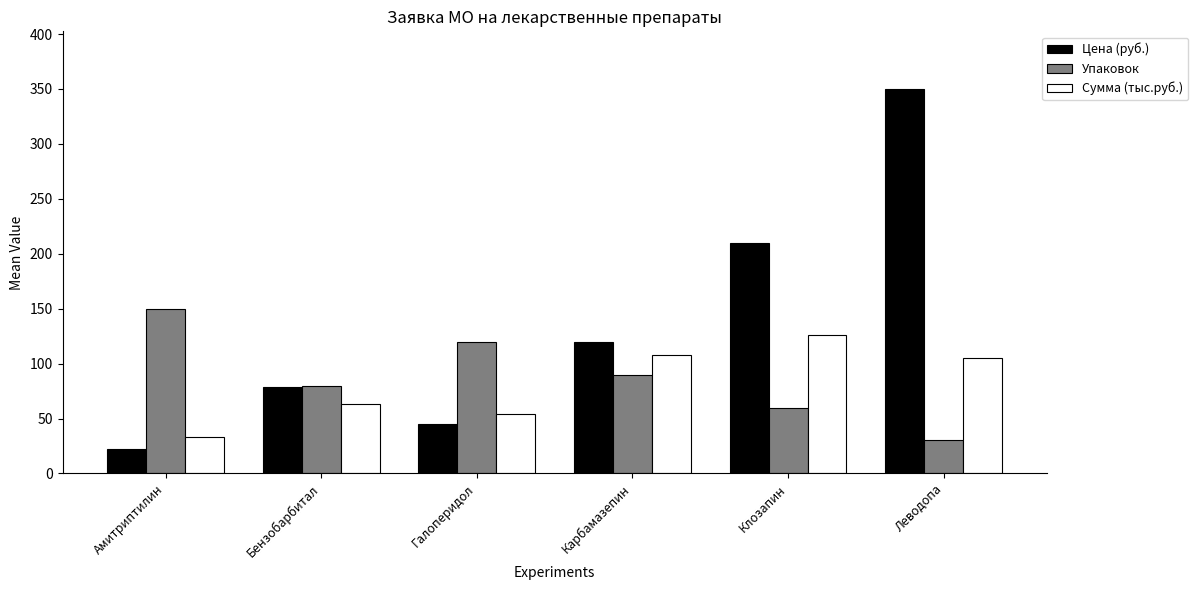

At which category is the sum across all series the highest?

Леводопа